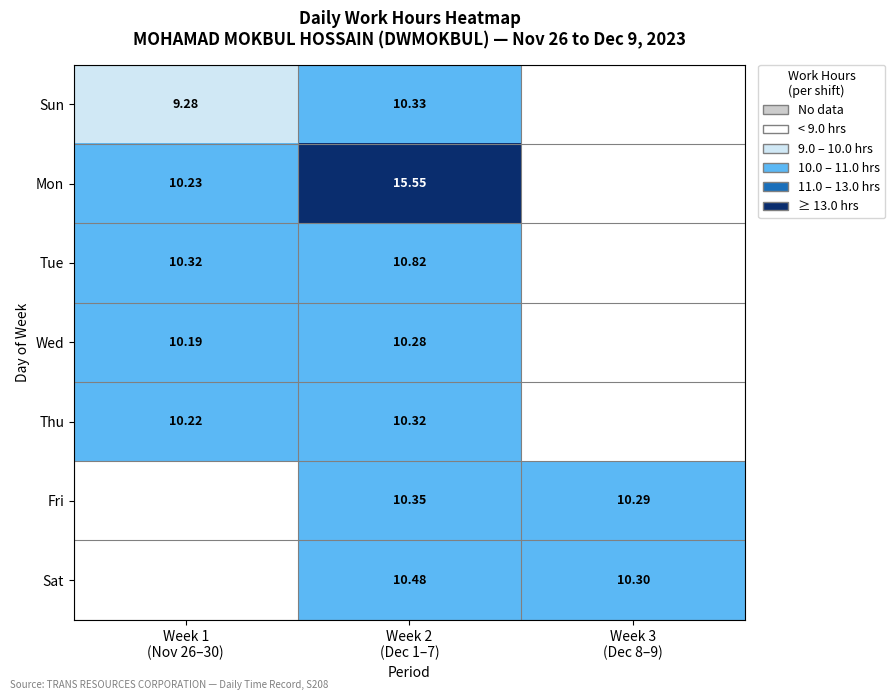

Which series has the largest range (max minus min)?

Mon